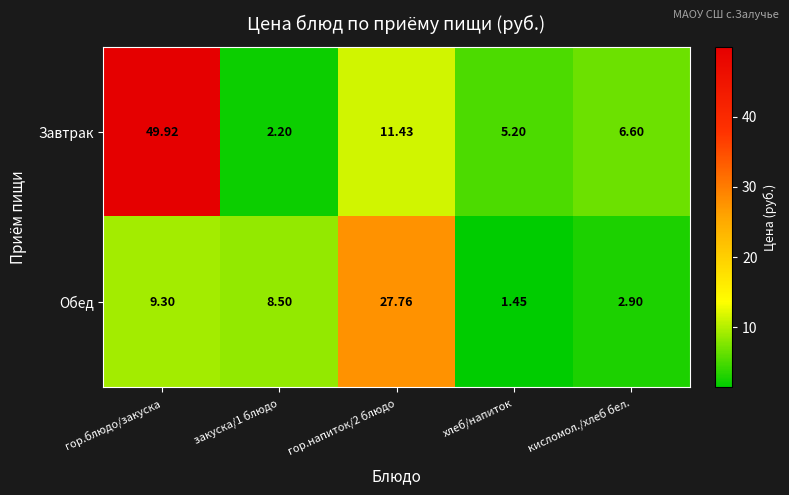

Where is Обед nearest to the value 14?

гор.блюдо/закуска